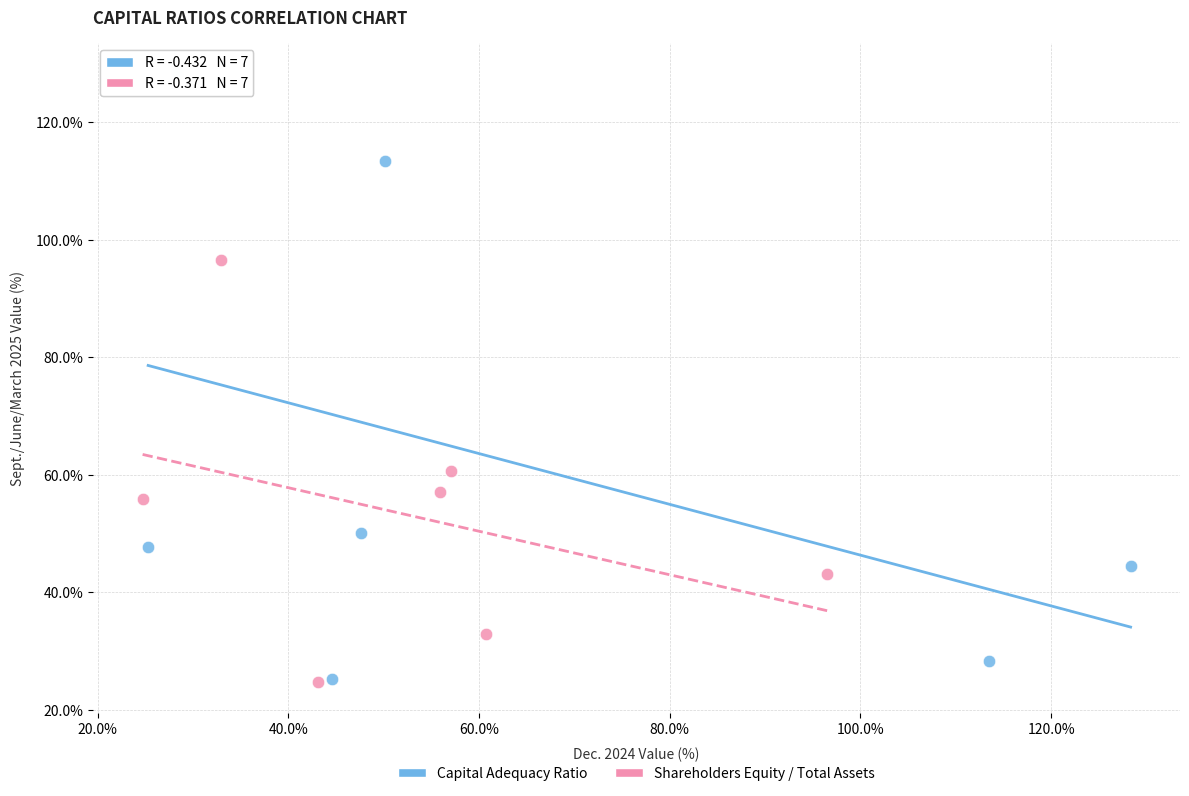

Which series contains the highest Y value?

Capital Adequacy Ratio